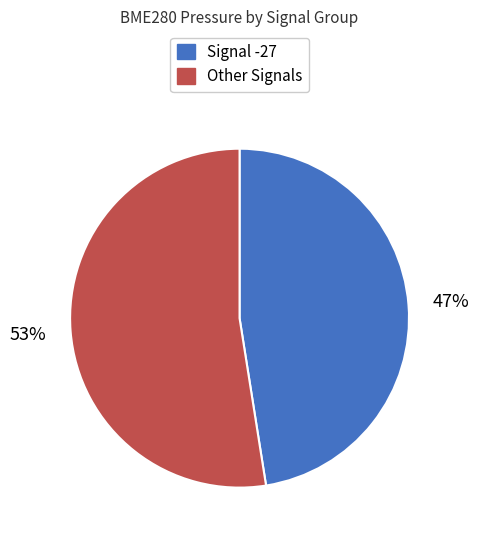

To the nearest percent, what is the average slice percentage?

50%